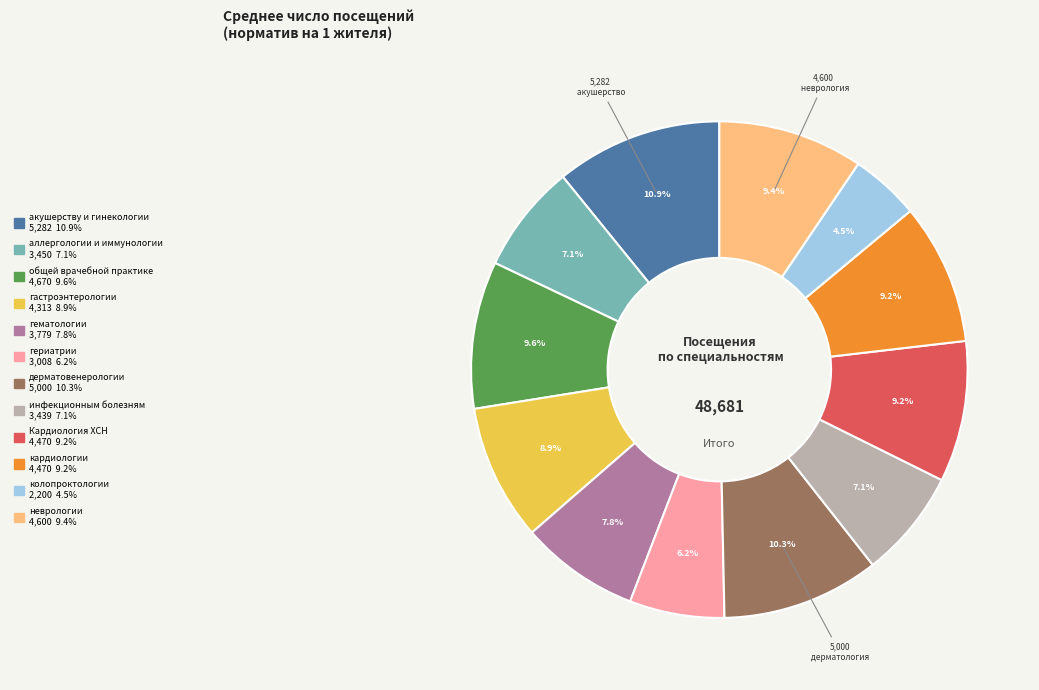

To the nearest percent, what portion does акушерству и гинекологии represent?

11%